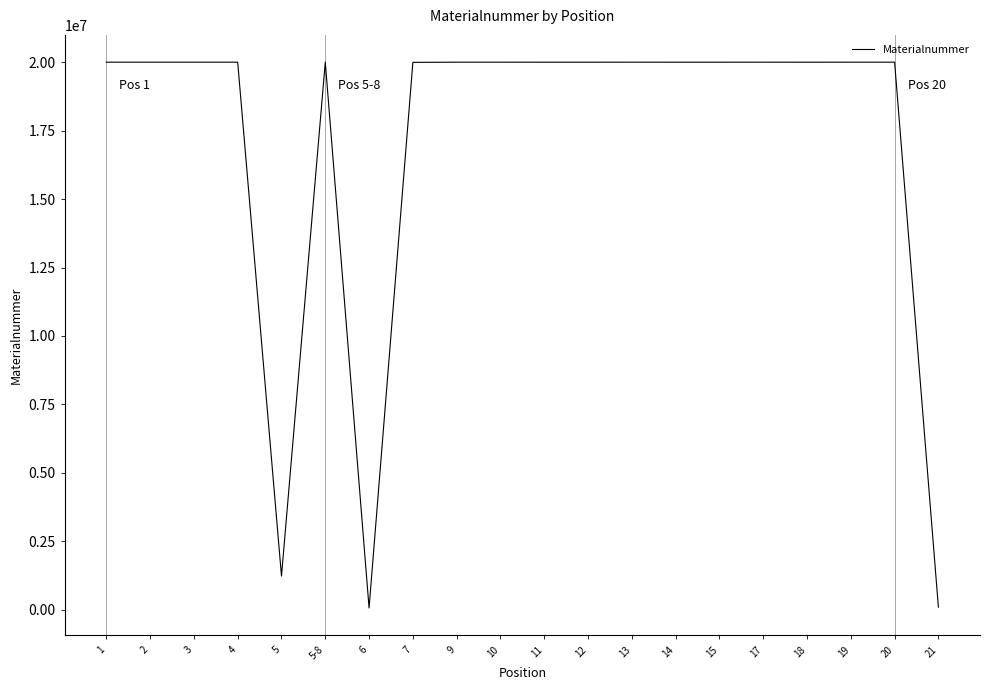

What is the difference between the maximum and minimum values?

19950278